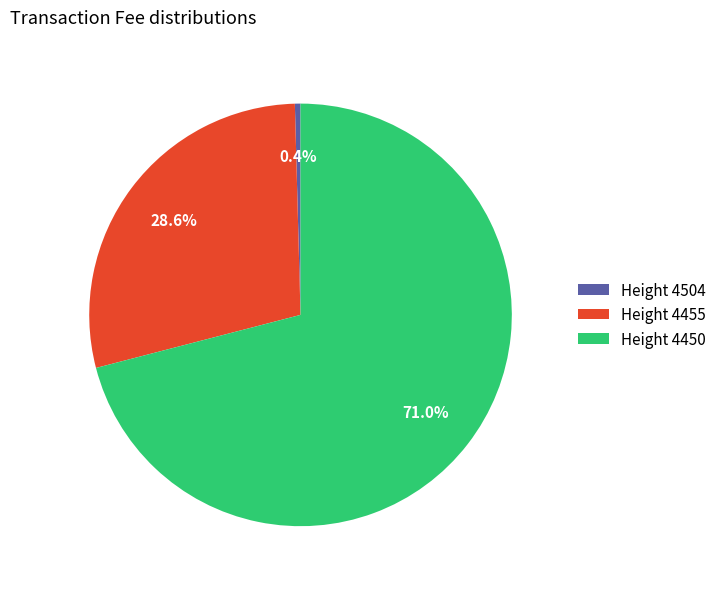

To the nearest percent, what is the difference between the largest and smallest slice percentages?

71%